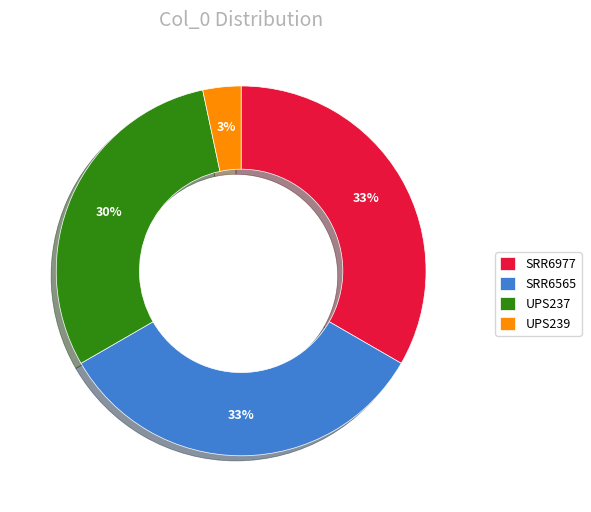

Is there any slice that represents more than half of the pie?

No